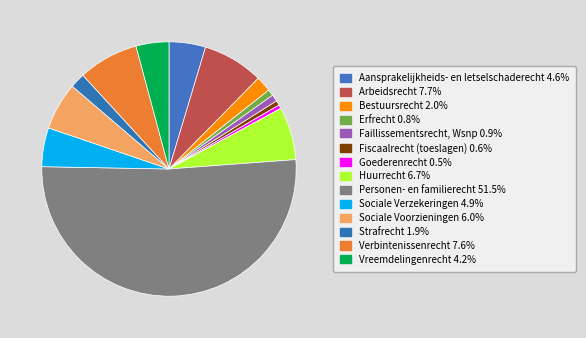

What percentage do Sociale Verzekeringen and Fiscaalrecht (toeslagen) together represent?

5.5%